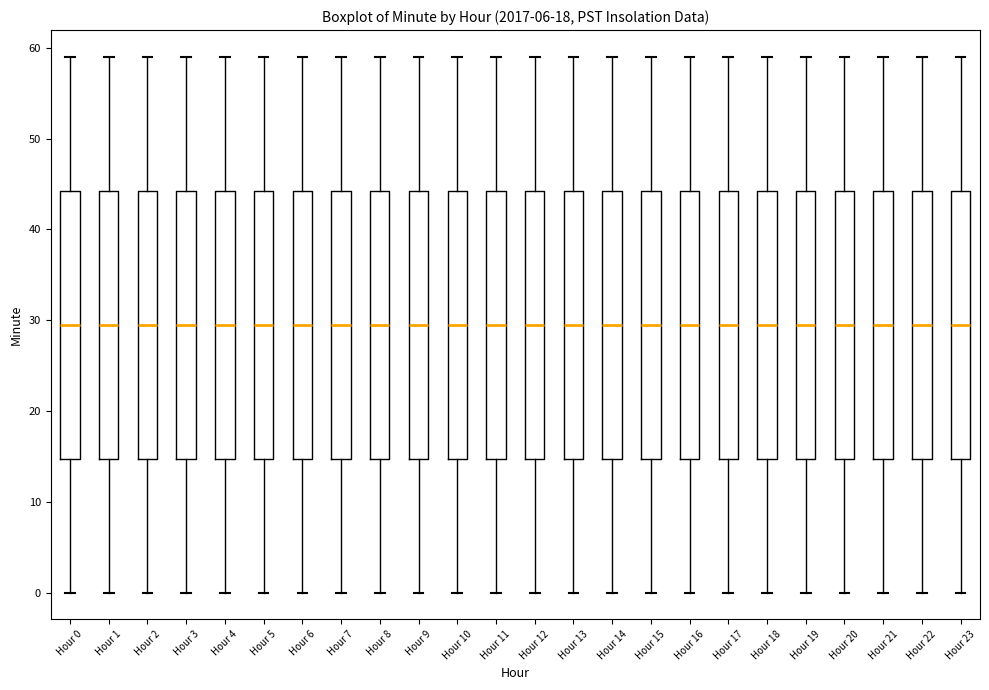

Reading left to right, read every box against the y-axis: the position of its median line, the range the box covers, and the ends of its whiskers. The values are not printed on the chart, so give them approximately, as read against the axis.

Hour 0: median 30, box 15 to 44, whiskers 0 to 59
Hour 1: median 30, box 15 to 44, whiskers 0 to 59
Hour 2: median 30, box 15 to 44, whiskers 0 to 59
Hour 3: median 30, box 15 to 44, whiskers 0 to 59
Hour 4: median 30, box 15 to 44, whiskers 0 to 59
Hour 5: median 30, box 15 to 44, whiskers 0 to 59
Hour 6: median 30, box 15 to 44, whiskers 0 to 59
Hour 7: median 30, box 15 to 44, whiskers 0 to 59
Hour 8: median 30, box 15 to 44, whiskers 0 to 59
Hour 9: median 30, box 15 to 44, whiskers 0 to 59
Hour 10: median 30, box 15 to 44, whiskers 0 to 59
Hour 11: median 30, box 15 to 44, whiskers 0 to 59
Hour 12: median 30, box 15 to 44, whiskers 0 to 59
Hour 13: median 30, box 15 to 44, whiskers 0 to 59
Hour 14: median 30, box 15 to 44, whiskers 0 to 59
Hour 15: median 30, box 15 to 44, whiskers 0 to 59
Hour 16: median 30, box 15 to 44, whiskers 0 to 59
Hour 17: median 30, box 15 to 44, whiskers 0 to 59
Hour 18: median 30, box 15 to 44, whiskers 0 to 59
Hour 19: median 30, box 15 to 44, whiskers 0 to 59
Hour 20: median 30, box 15 to 44, whiskers 0 to 59
Hour 21: median 30, box 15 to 44, whiskers 0 to 59
Hour 22: median 30, box 15 to 44, whiskers 0 to 59
Hour 23: median 30, box 15 to 44, whiskers 0 to 59